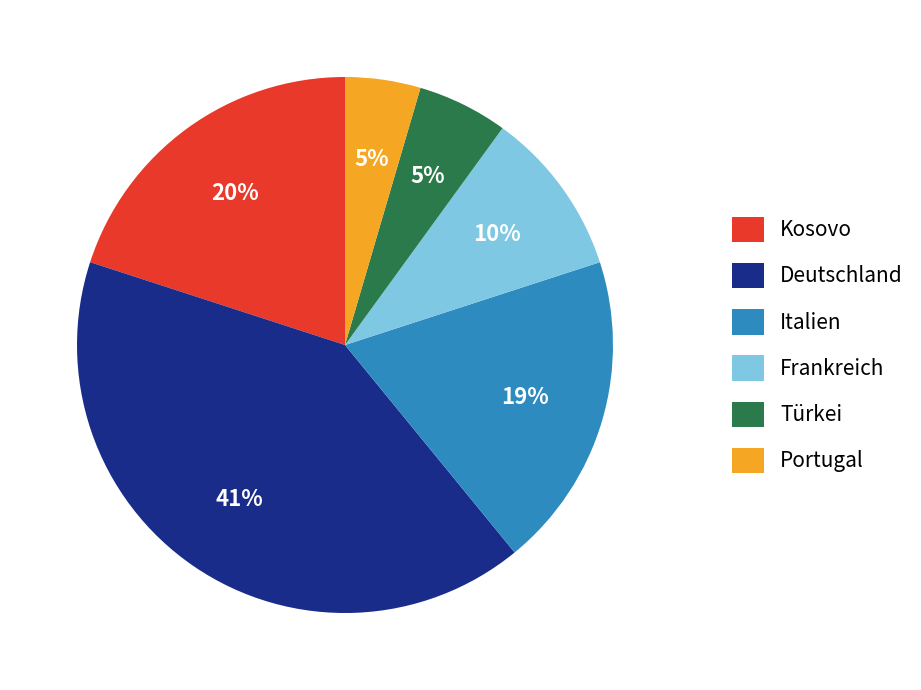

What percentage is the Italien slice, to the nearest percent?

19%